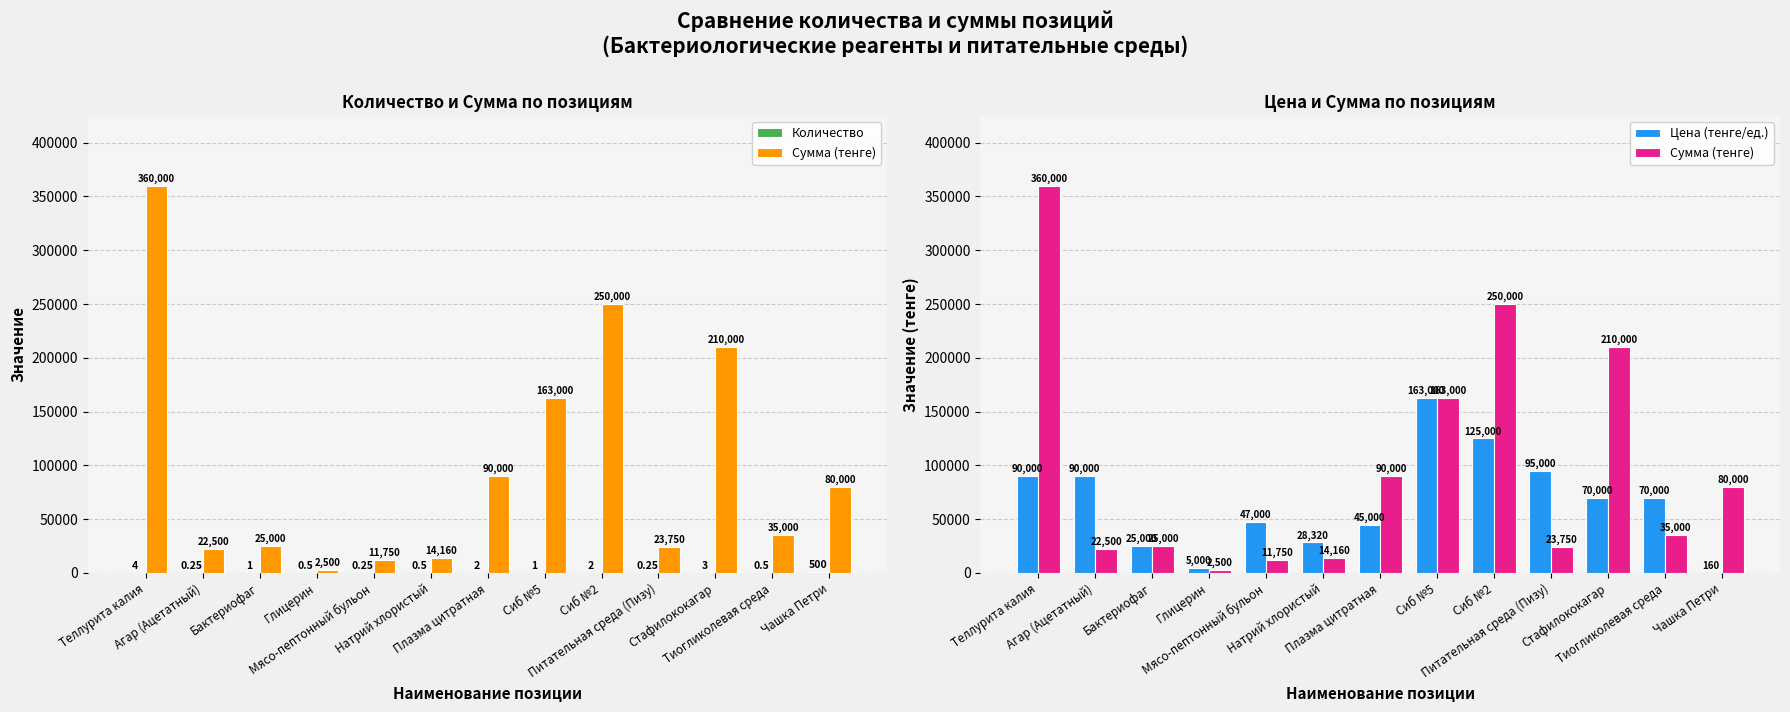

Between Глицерин and Питательная среда (Пизу), which is larger?

Глицерин